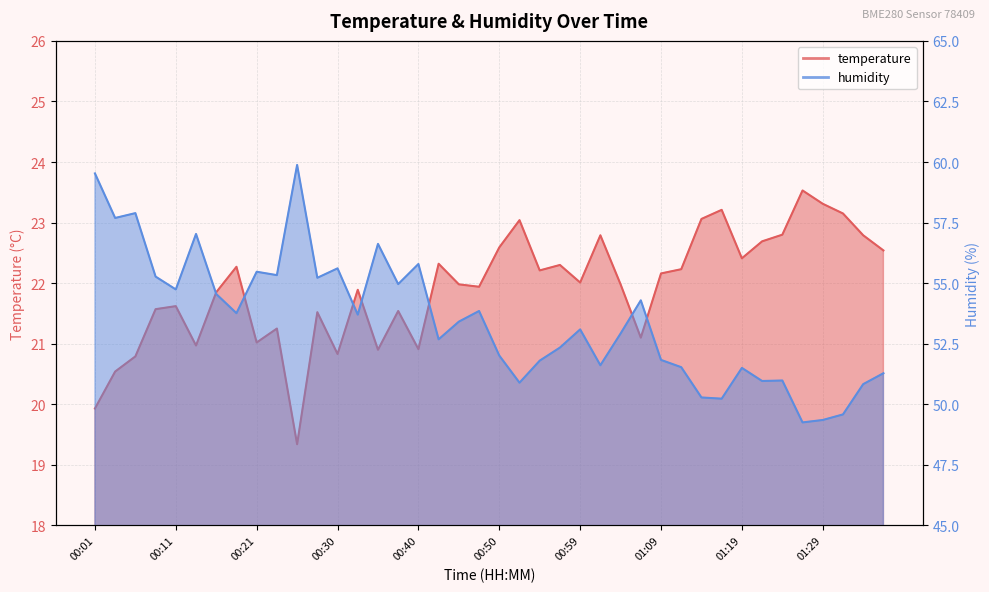

Where does the temperature series first go above 22?

00:18